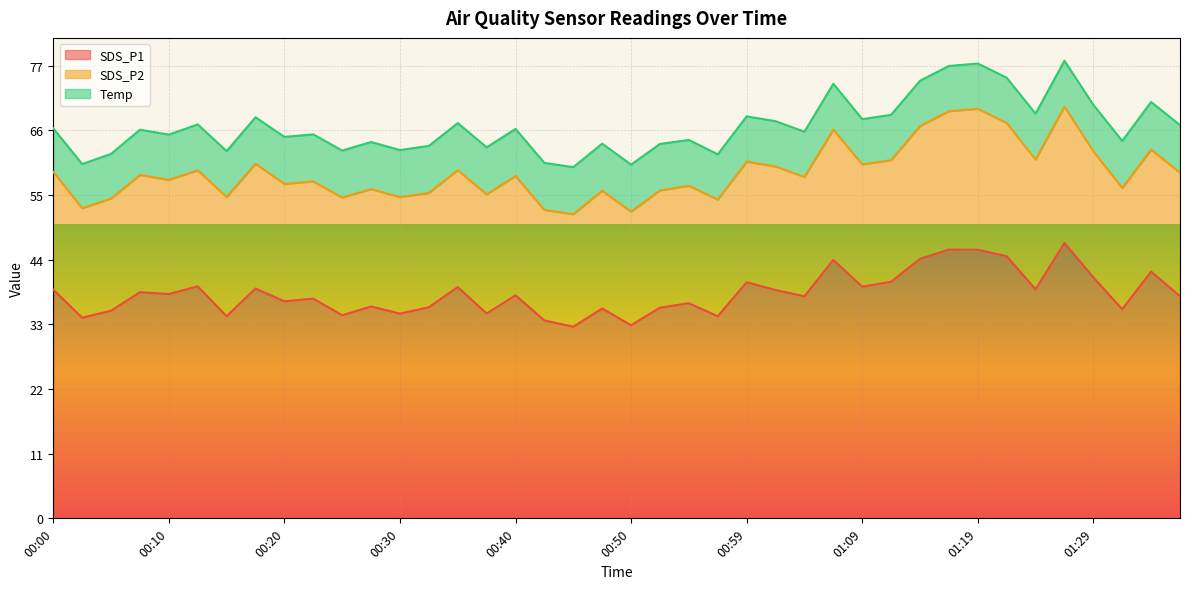

What is the difference between the highest and lowest values at 01:19?

38.0